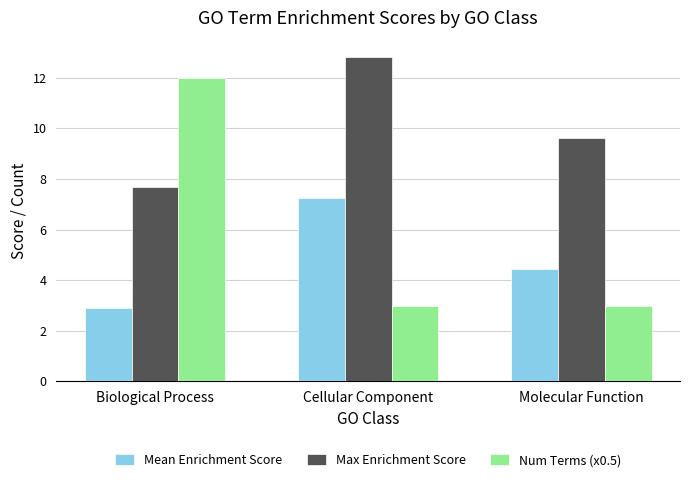

Is the value of Max Enrichment Score at Cellular Component greater than the value of Mean Enrichment Score at Biological Process?

Yes